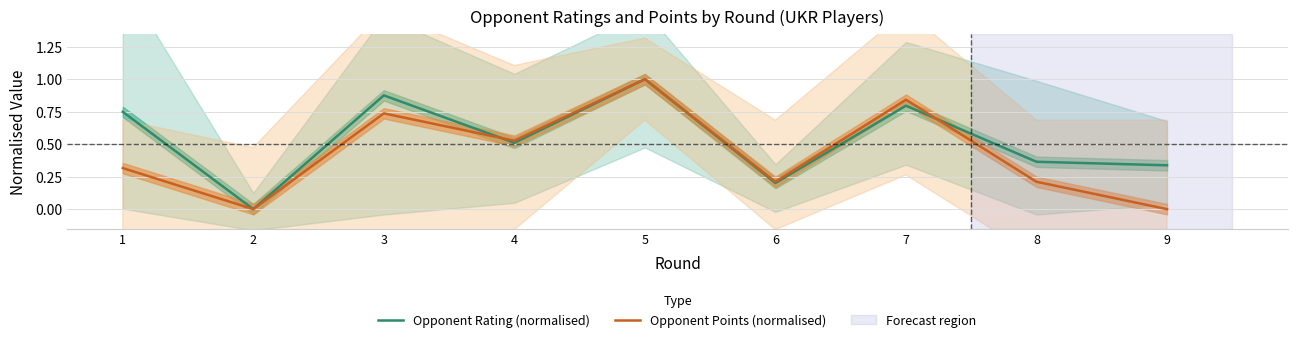

How many interior local valleys does the Opponent Rating (normalised) series have?

3